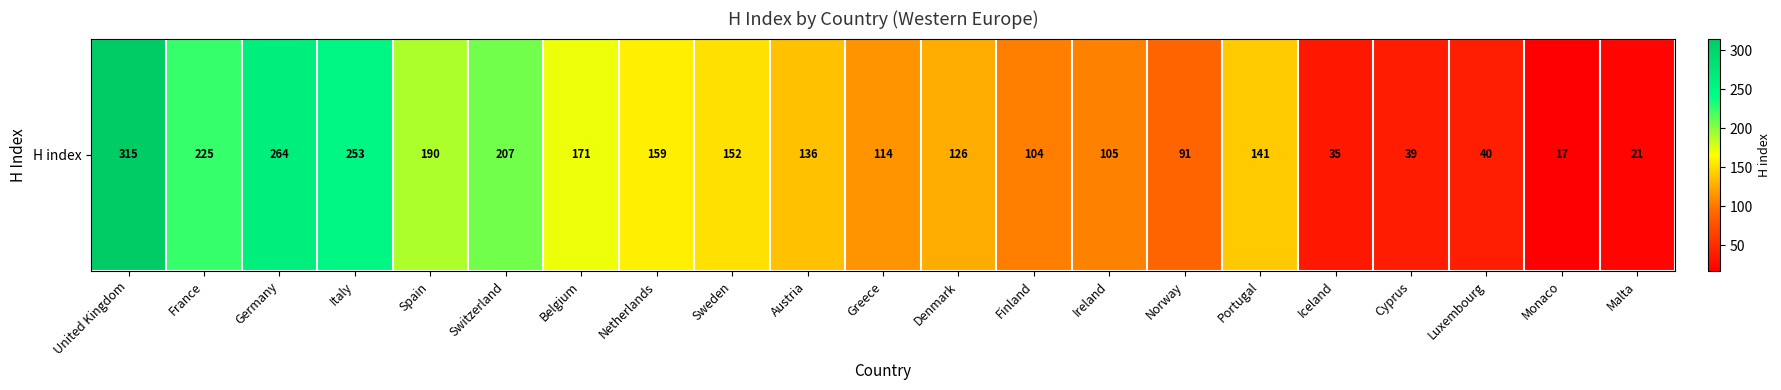

How many data points are above 136?

10